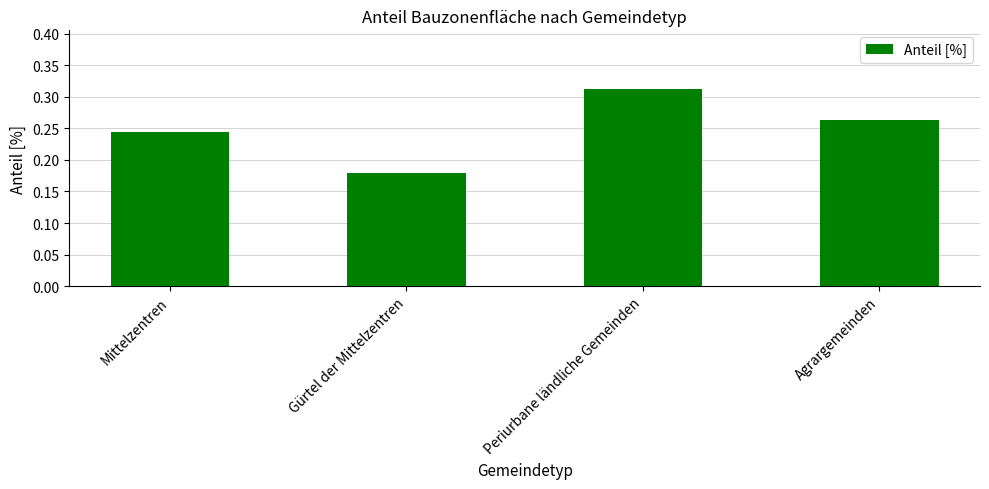

Rank the categories by value from lowest to highest.

Gürtel der Mittelzentren, Mittelzentren, Agrargemeinden, Periurbane ländliche Gemeinden